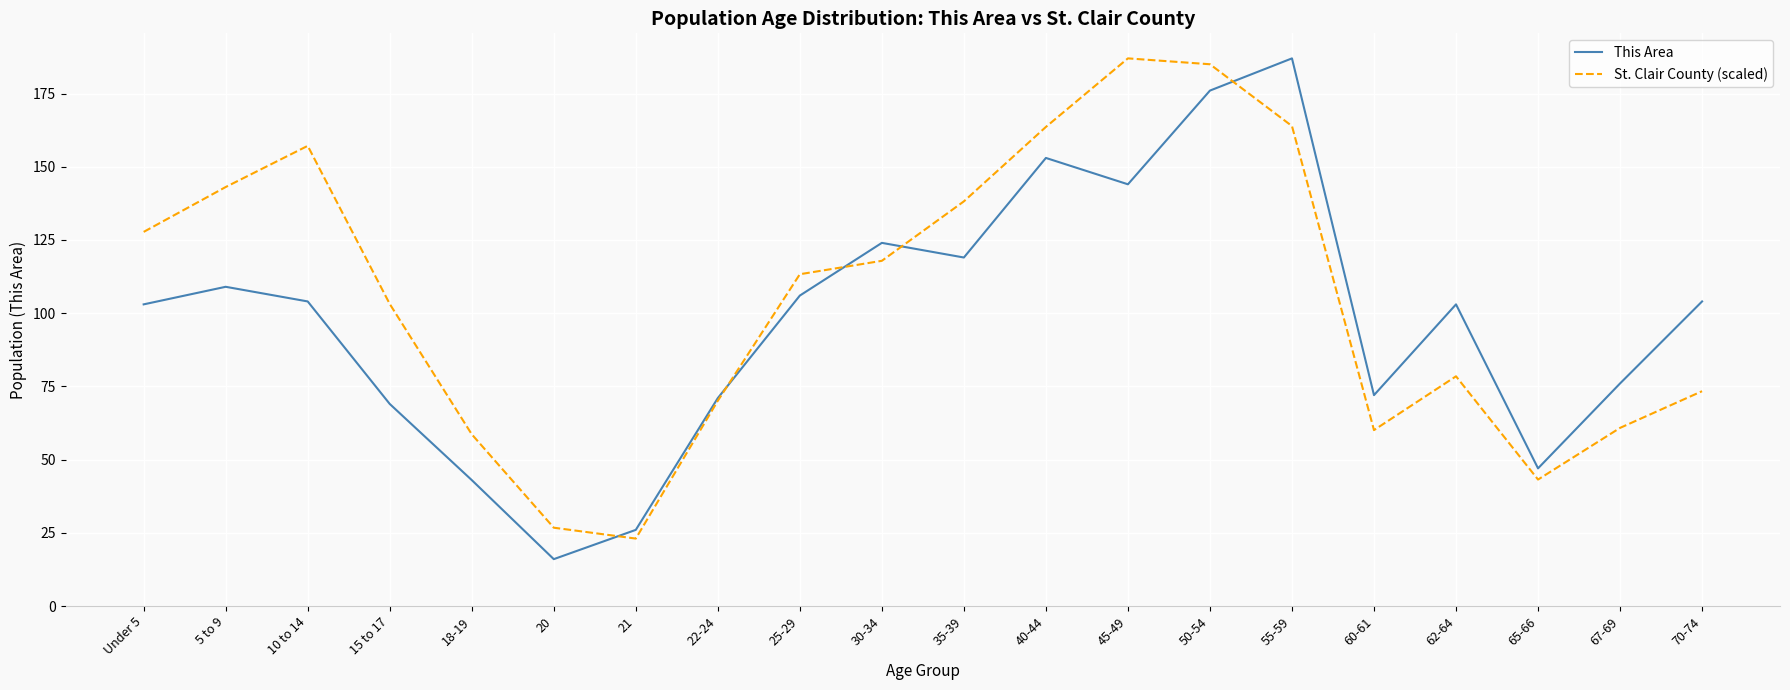

What is the sum of the This Area values at 18-19 and 22-24?

114.0